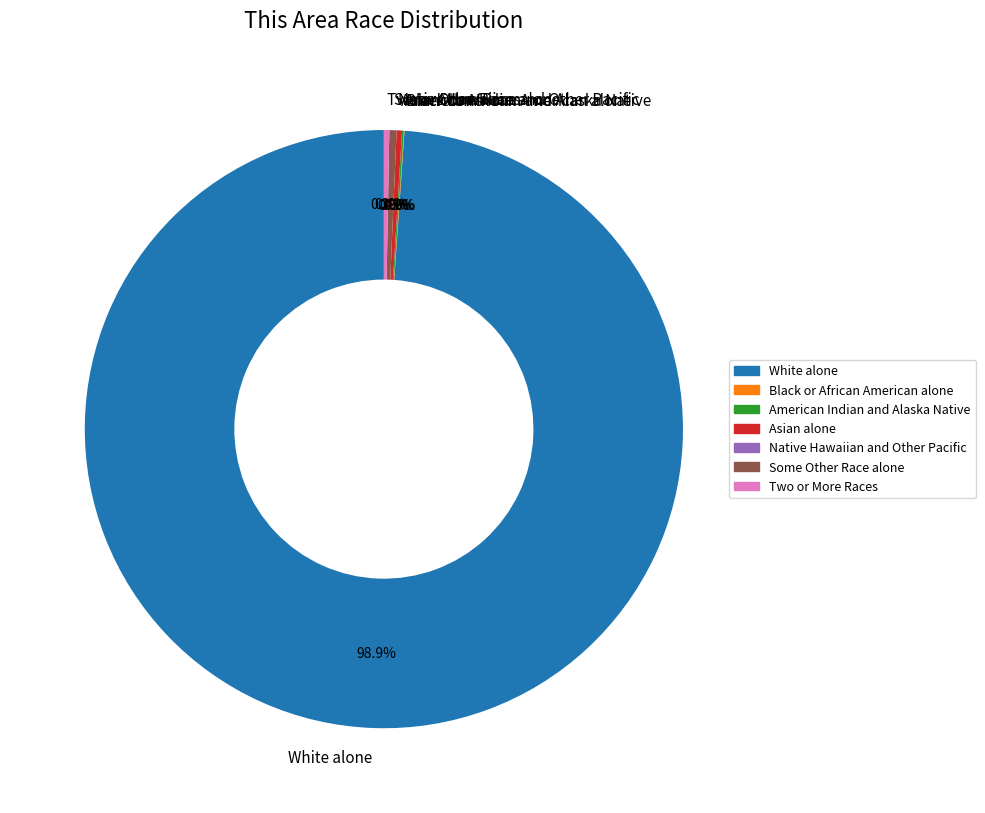

True or false: Asian alone accounts for 1% of the total.

False